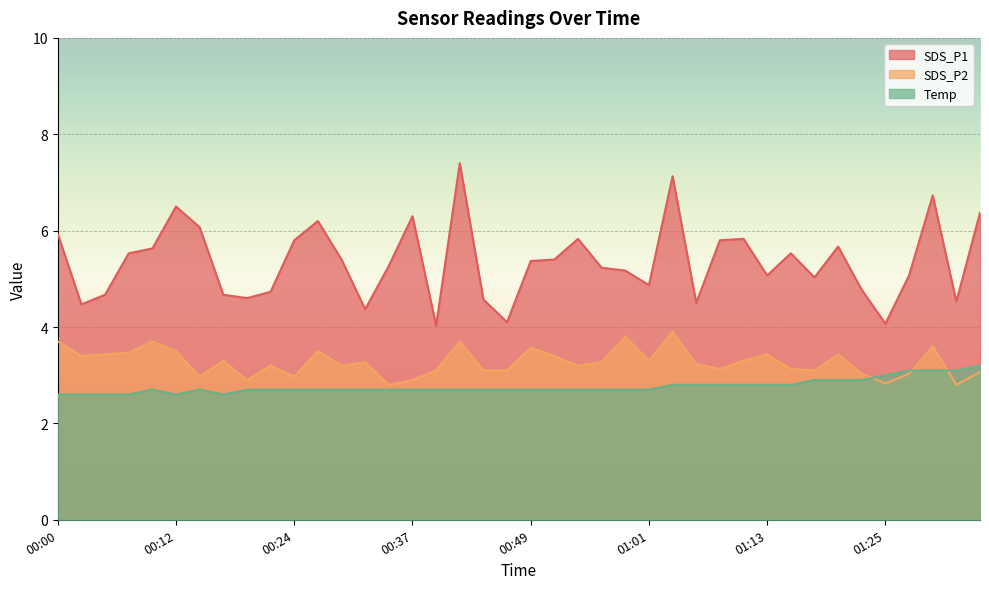

List the series in order of their peak value, lowest first.

Temp, SDS_P2, SDS_P1